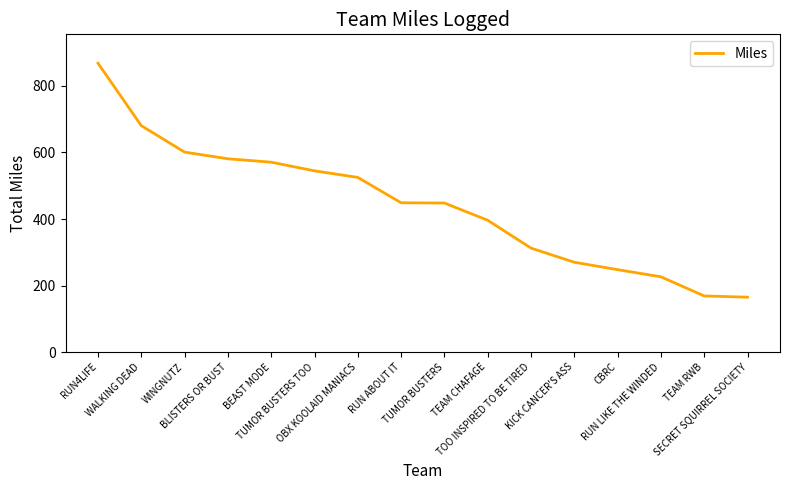

What is the minimum value shown in the chart?

165.0